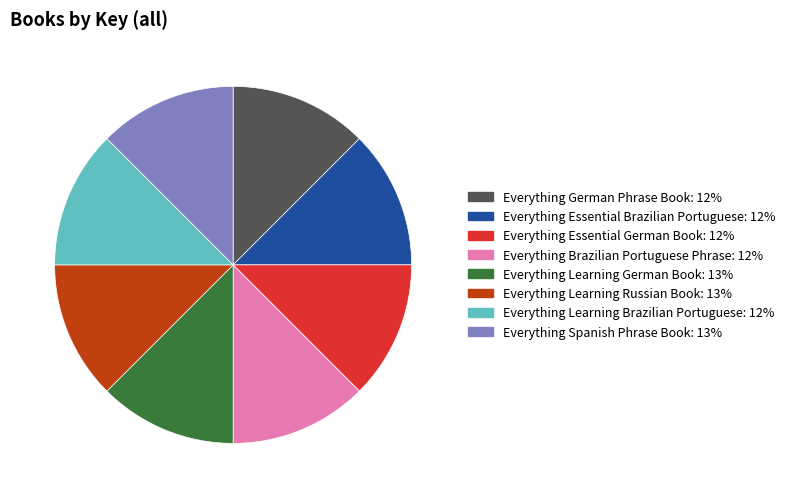

The Everything Learning Russian Book: 13% slice represents 23% of the pie. True or false?

False